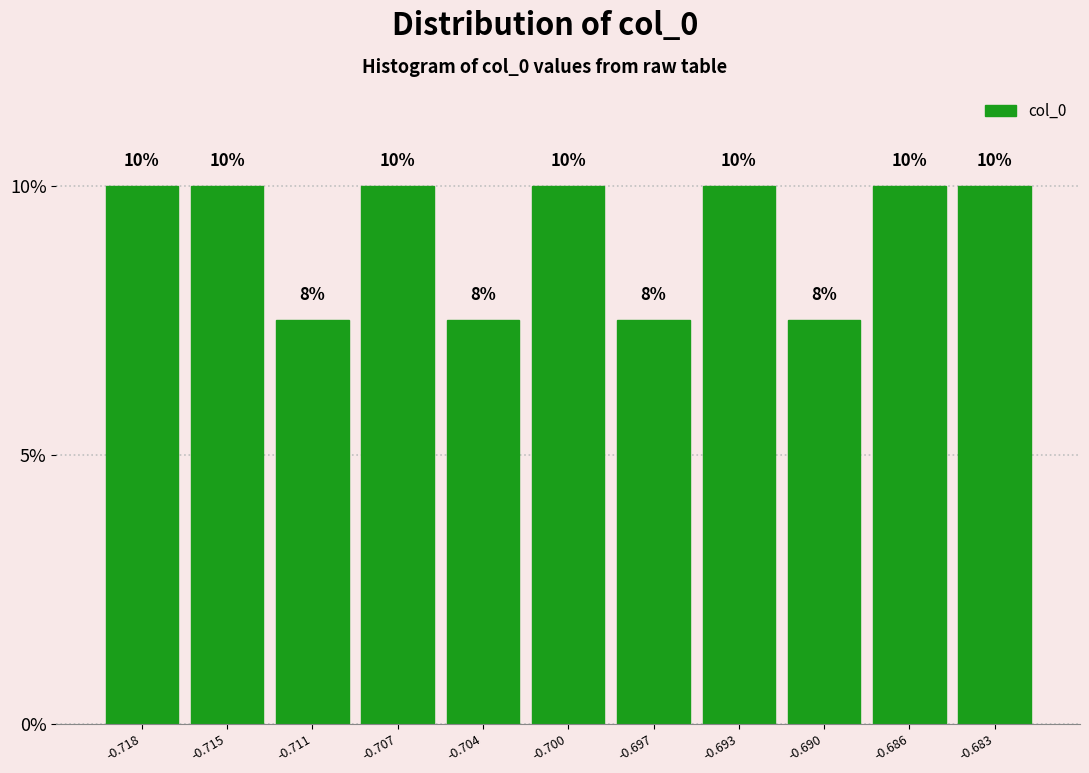

The value at -0.711 is 2.6. True or false?

False